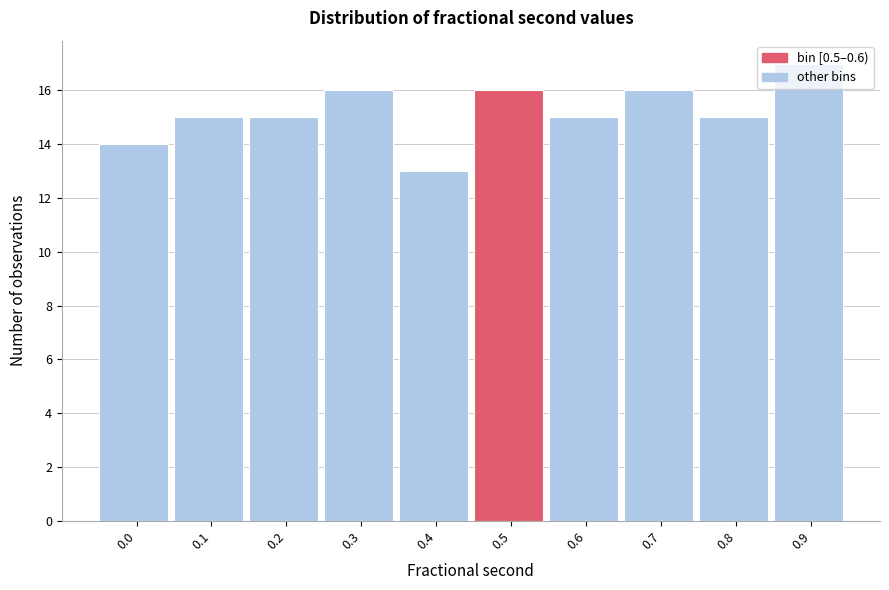

What is the sum of all values?

152